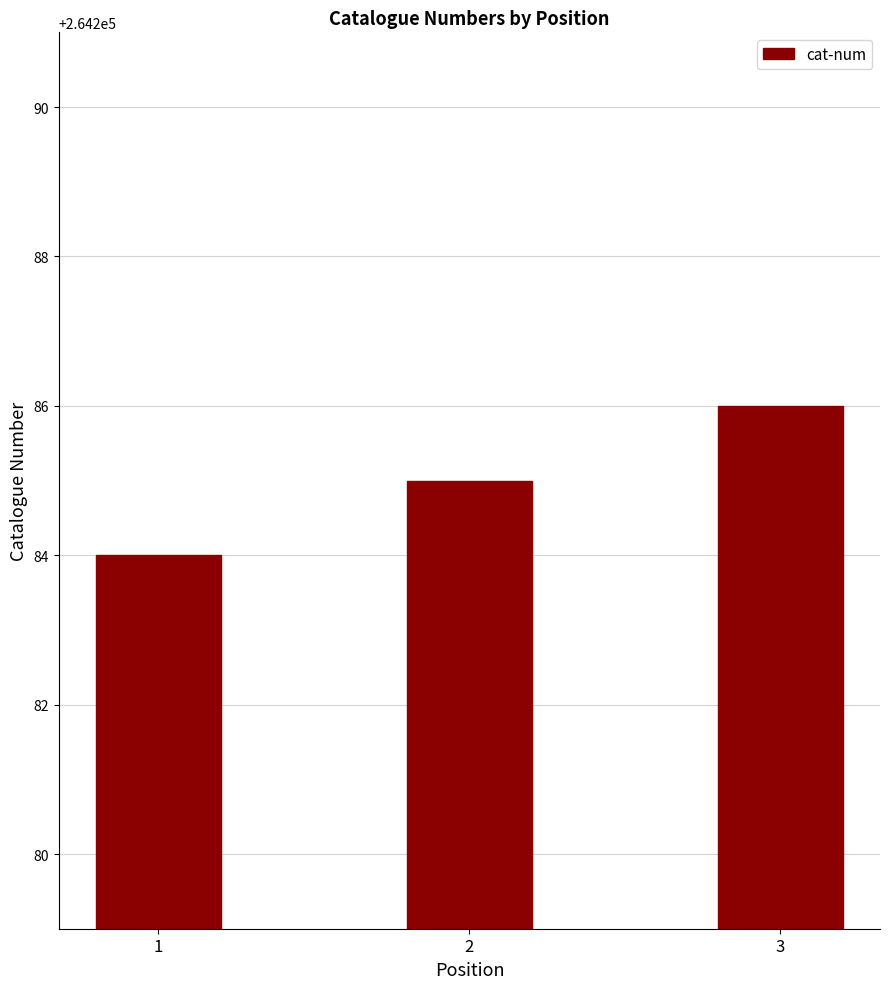

List the labels in order of value, largest first.

3, 2, 1